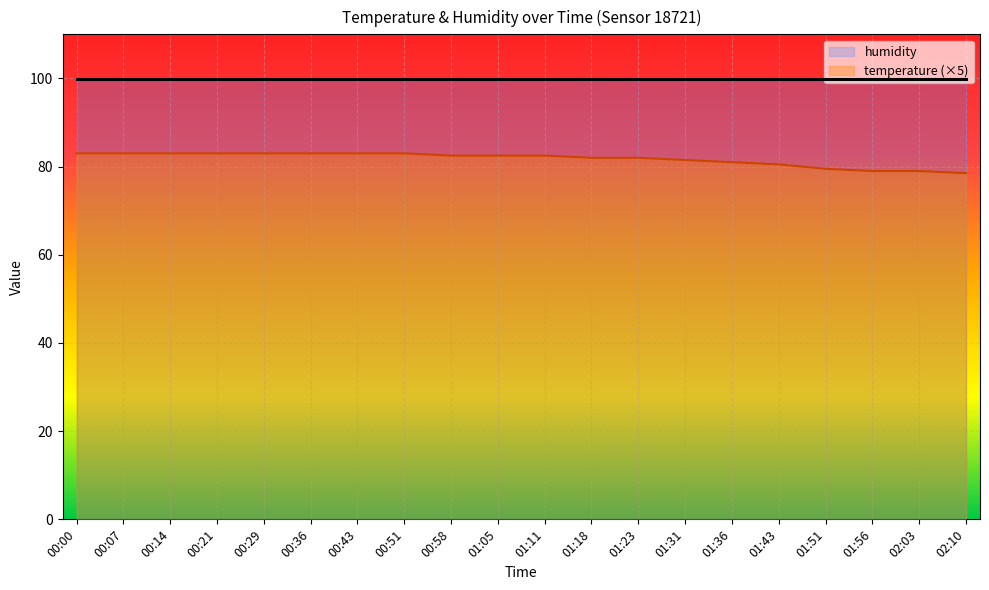

What is the sum of all values?

1634.5